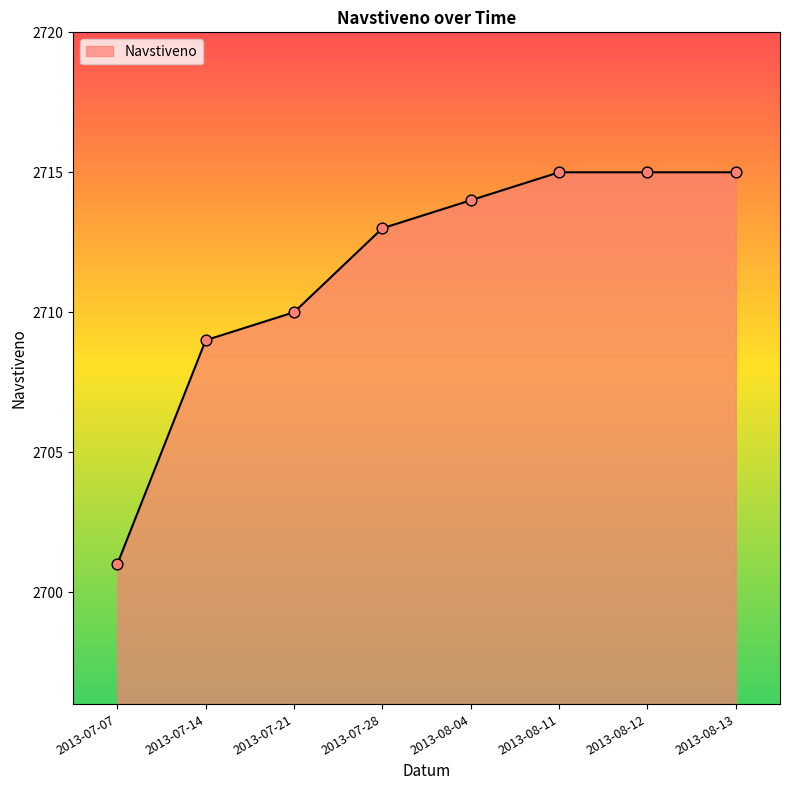

What is the change in value from 2013-07-14 to 2013-08-13?

+6